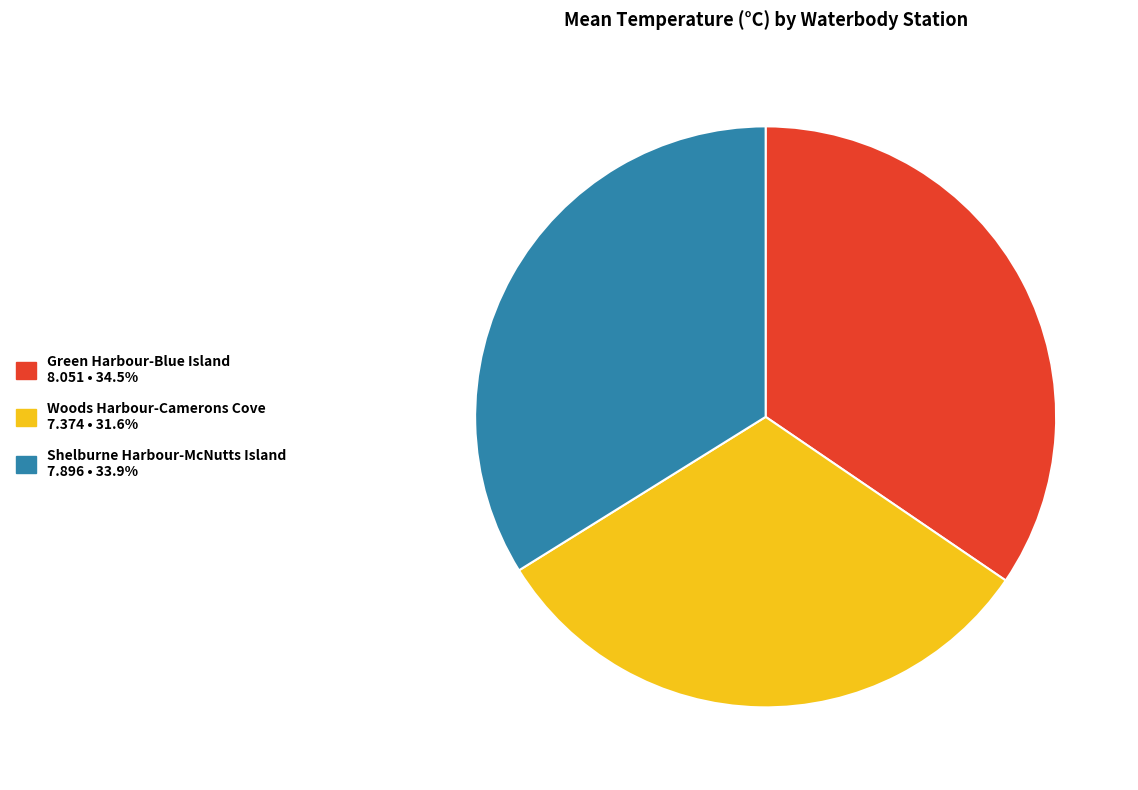

Is there any slice that represents more than half of the pie?

No